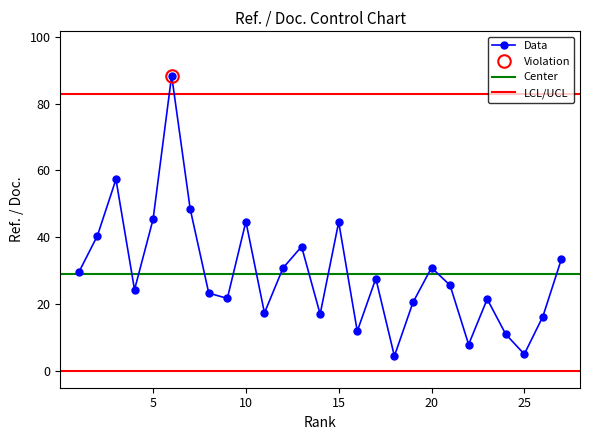

What is the value of the 13th point from the left?

37.2